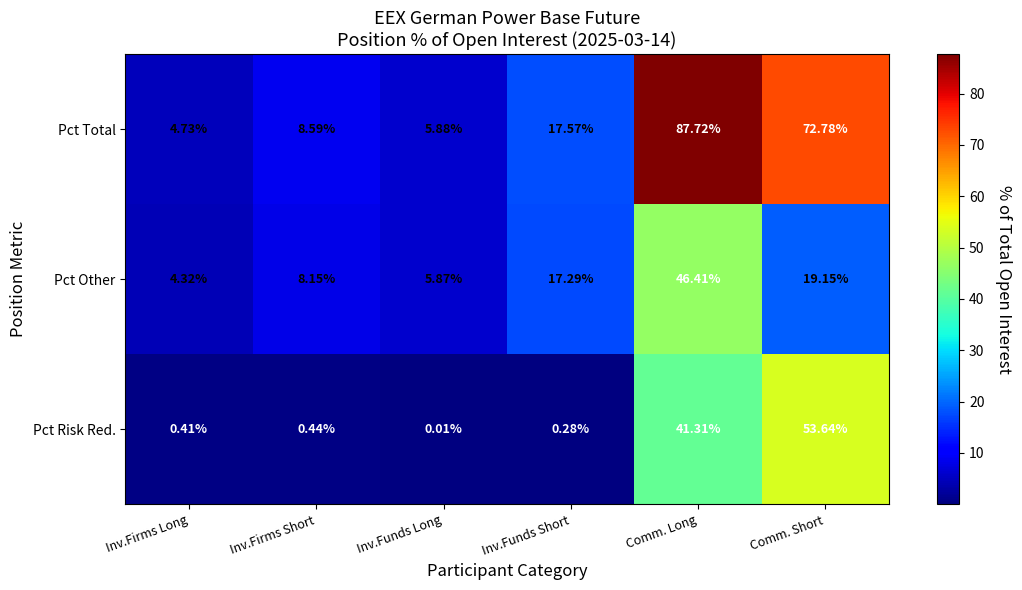

Rank the series by their maximum value, from highest to lowest.

Pct Total, Pct Risk Red., Pct Other